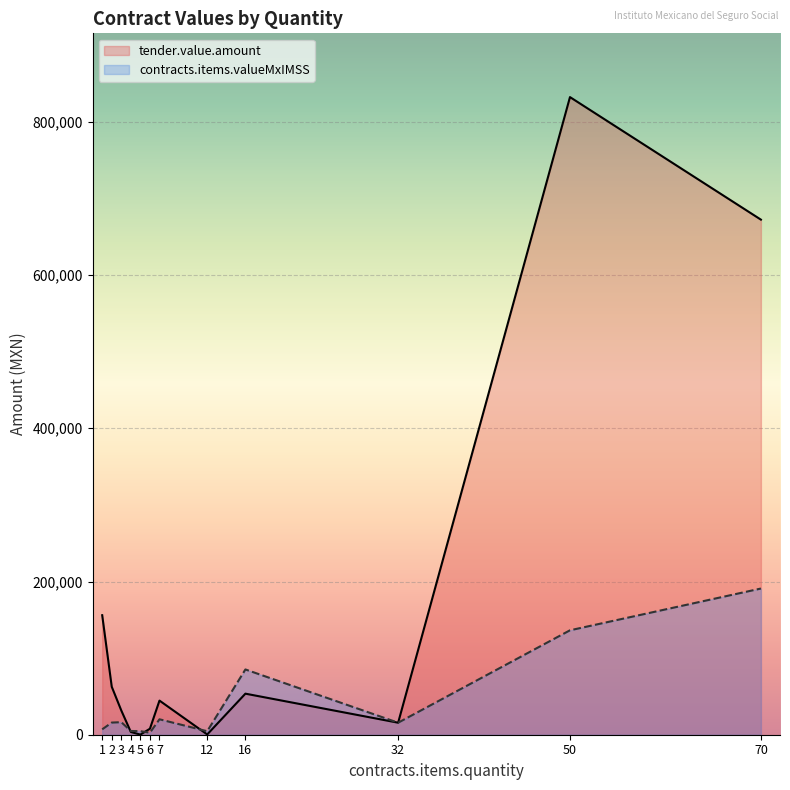

What is the difference between the highest and lowest values at 2?

46757.2